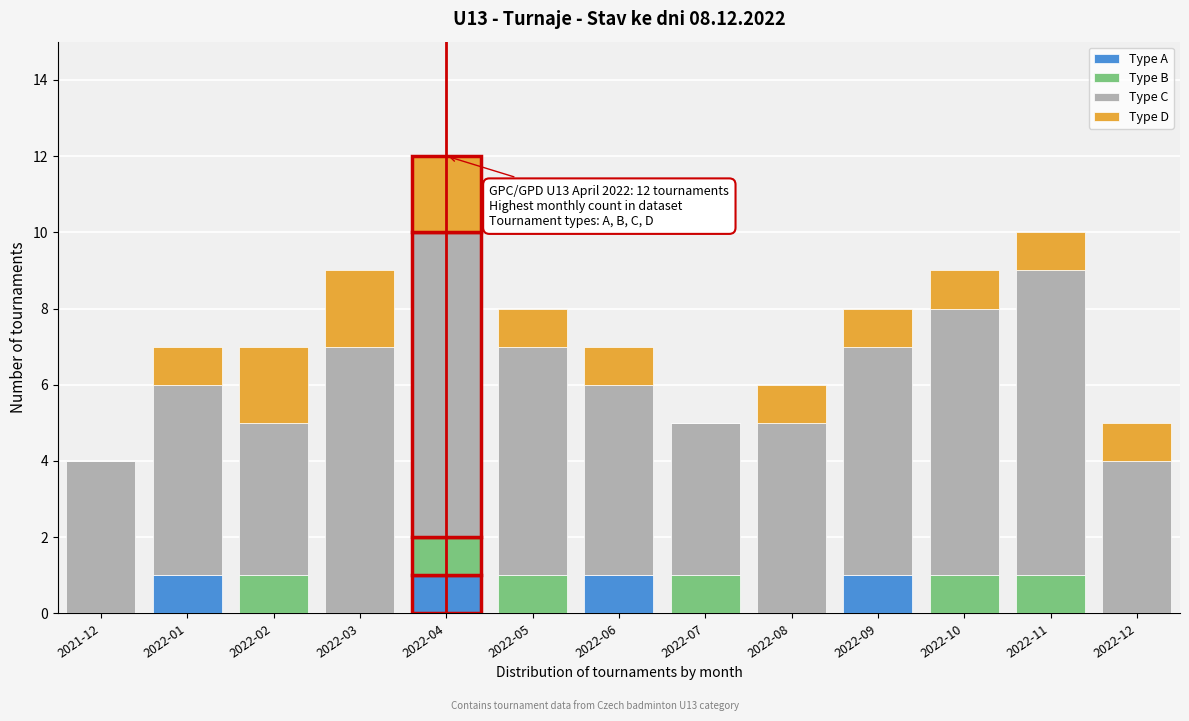

Is it true that Type A equals 0 at 2022-03?

True